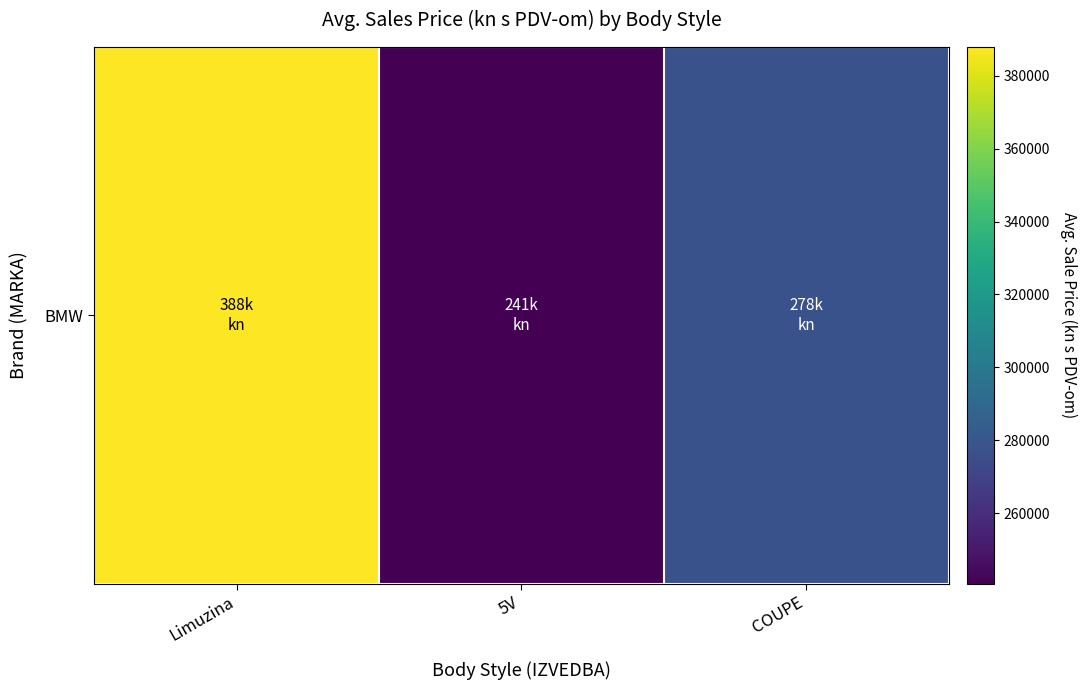

True or false: the data shows 391839.9 at 5V.

False